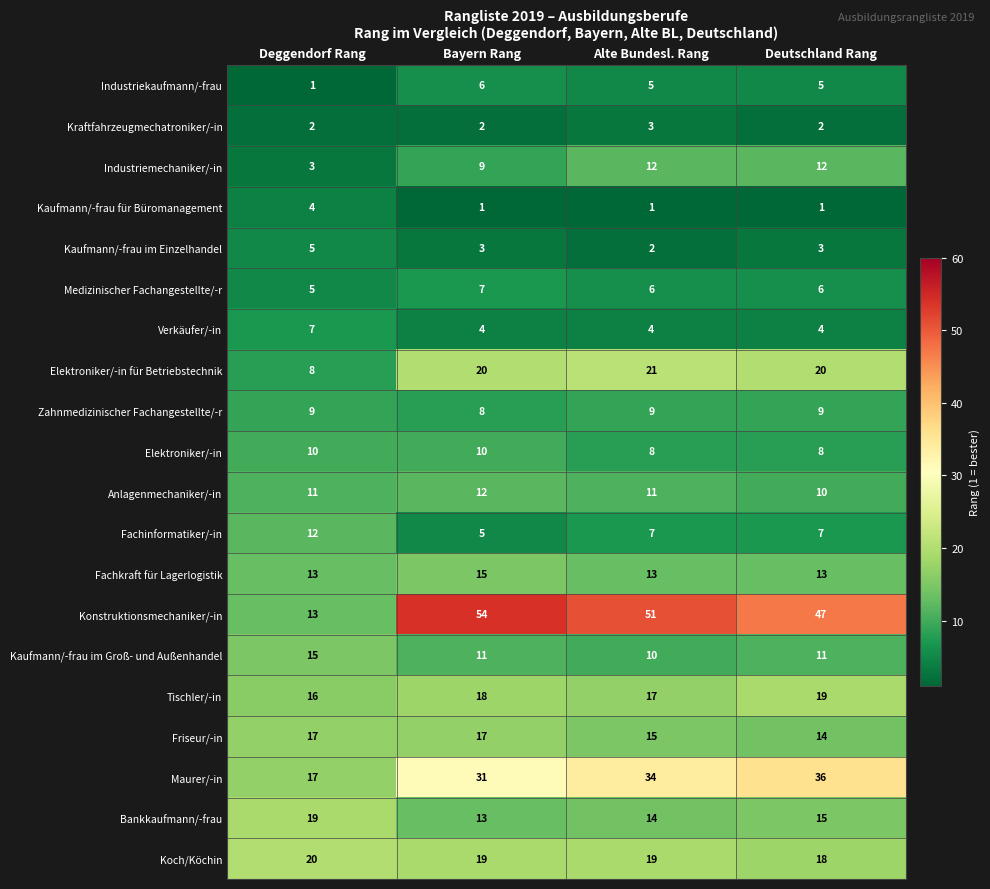

Which series has the largest total across all categories?

Konstruktionsmechaniker/-in